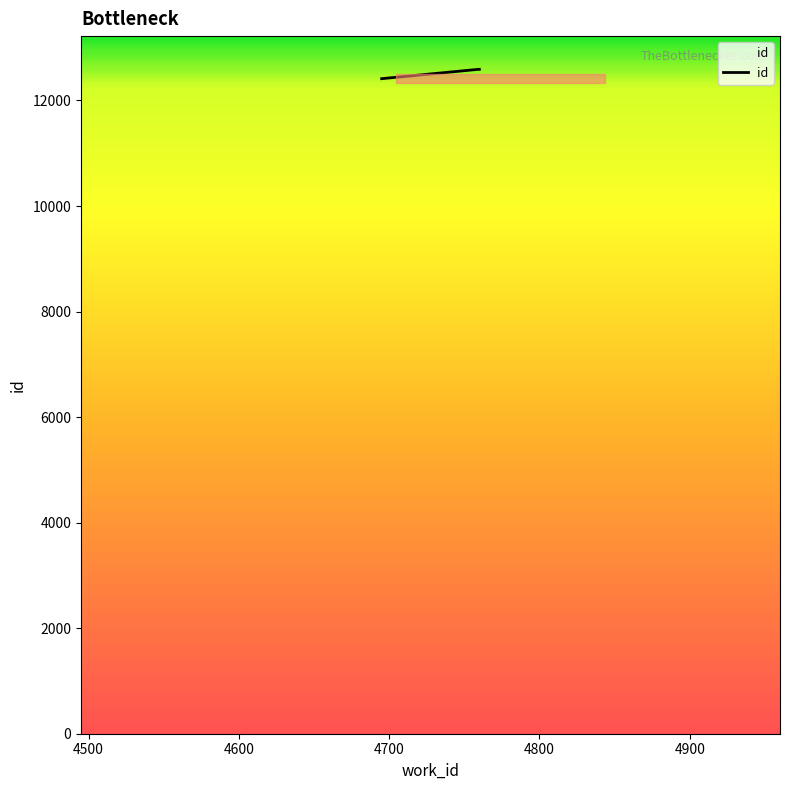

What is the greatest value displayed?

12590